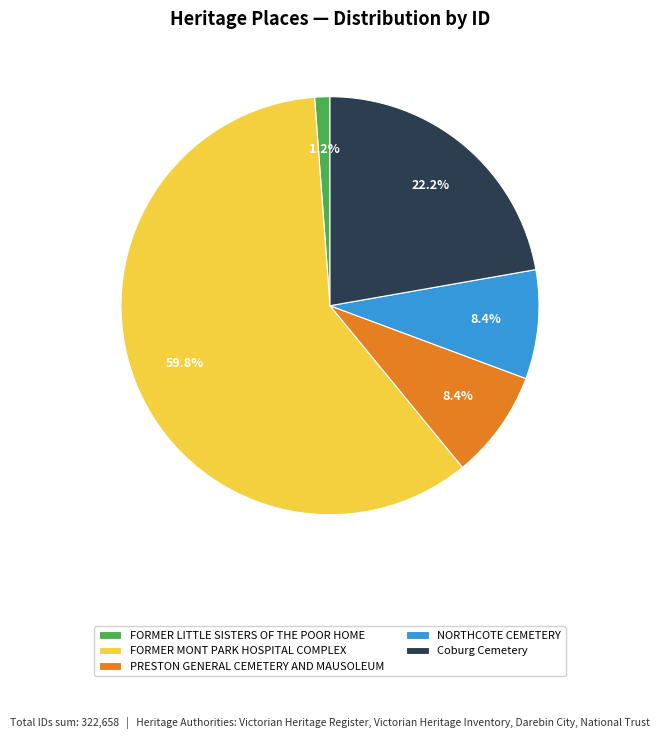

To the nearest percent, what is the difference between the FORMER LITTLE SISTERS OF THE POOR HOME and FORMER MONT PARK HOSPITAL COMPLEX slice percentages?

59%